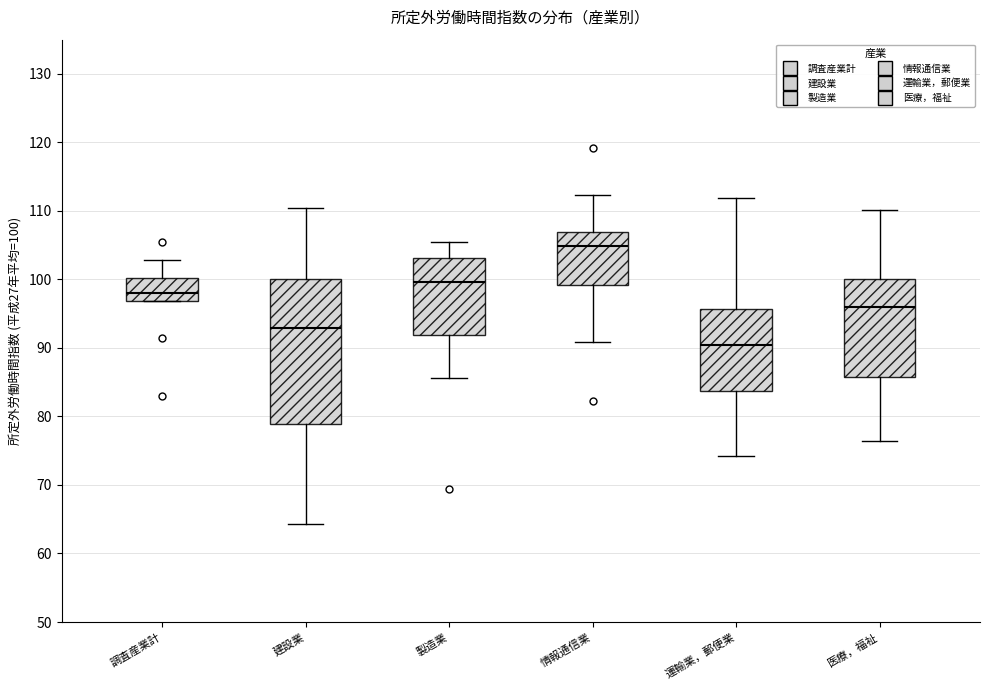

Where does the median line of the box for 製造業 sit on the y-axis? The values are not printed on the chart, so give them approximately, as read against the axis.

100